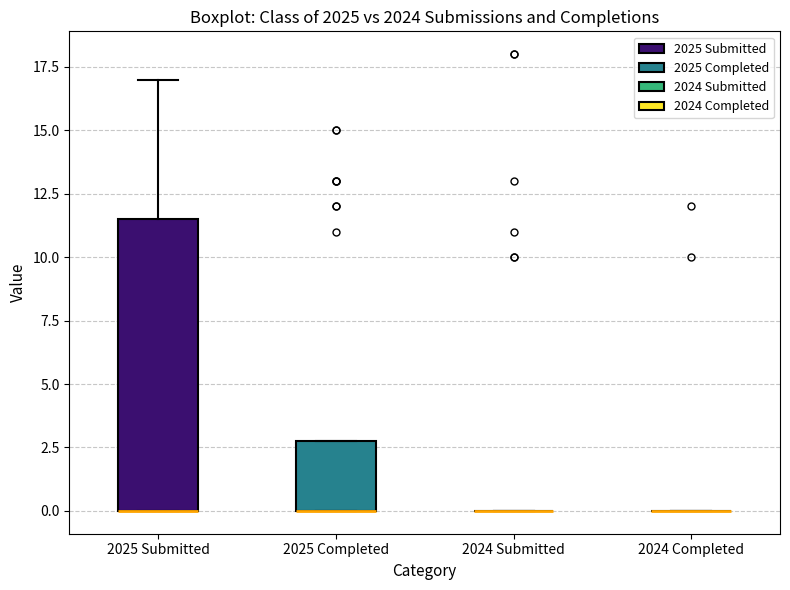

Where is the upper edge of the box for 2025 Submitted on the y-axis? The values are not printed on the chart, so give them approximately, as read against the axis.

11.5